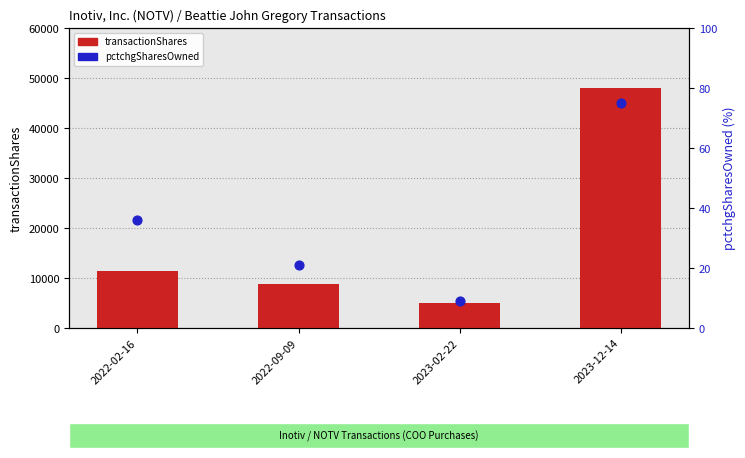

What is the total value across all series at 2023-12-14?

48041